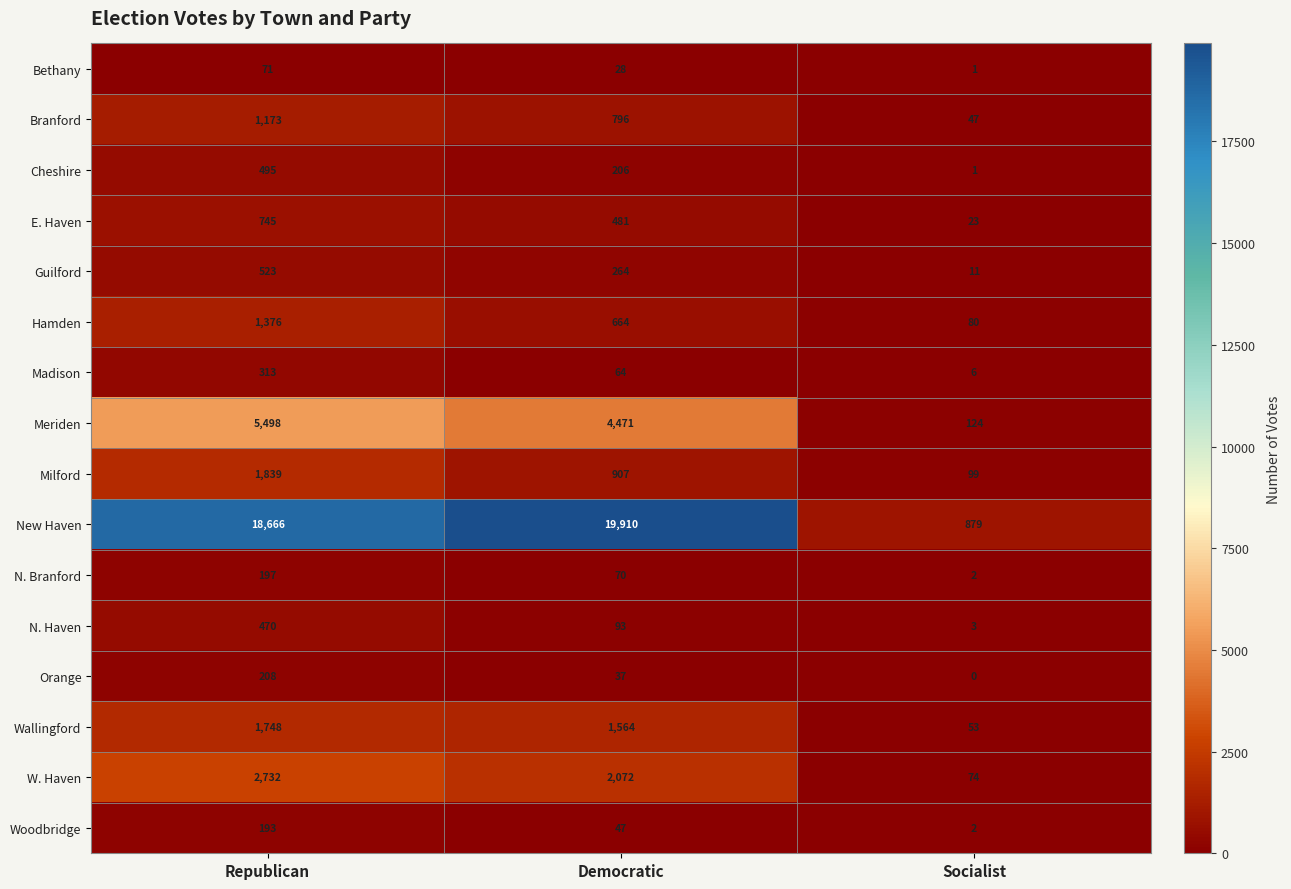

Which series has the largest total across all categories?

New Haven